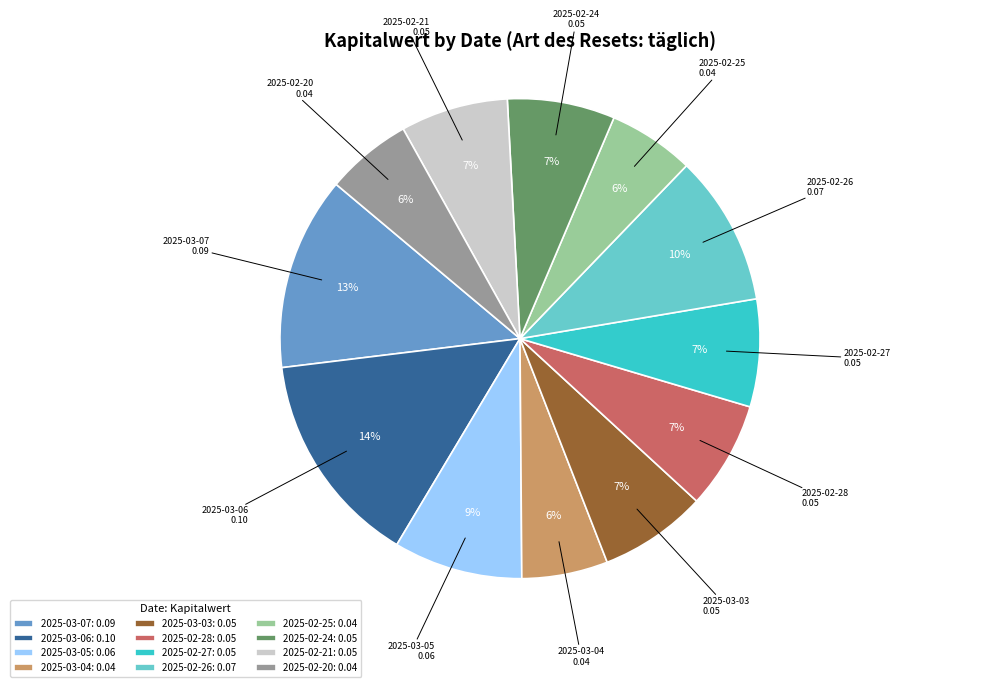

Count the number of slices in the pie.

12